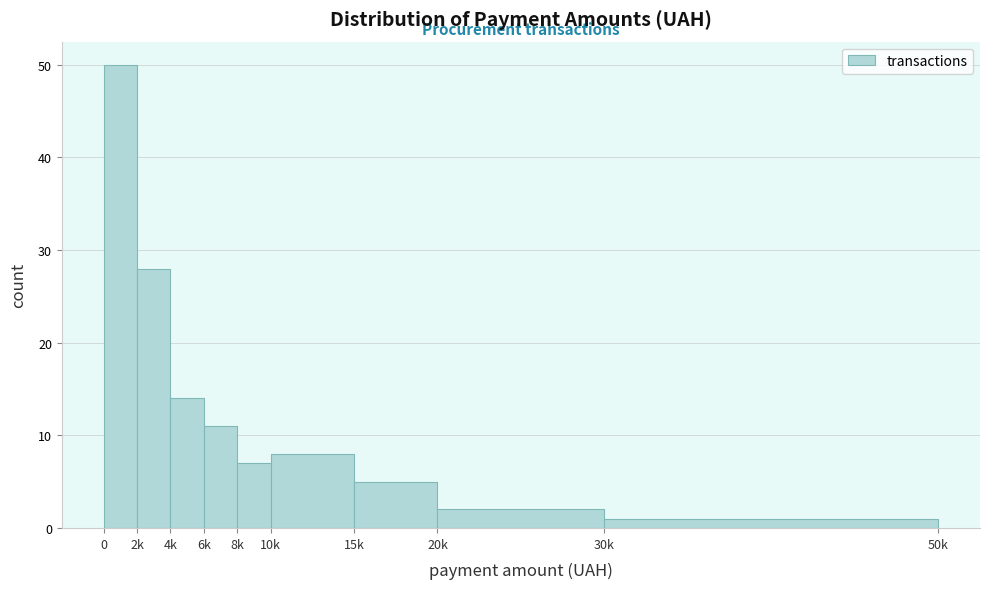

Reading left to right, what are all the values shown in this chart?

50	28	14	11	7	8	5	2	1